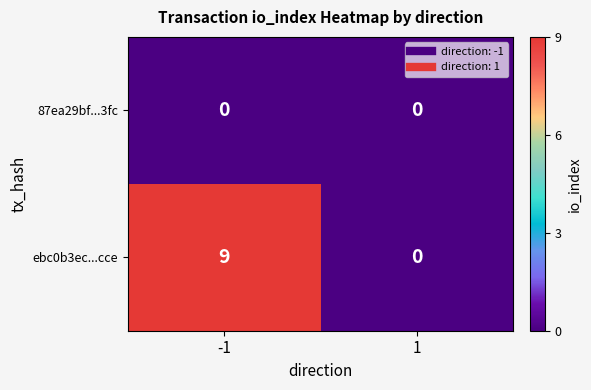

Reading right to left, transcribe all the data shown in this chart.

87ea29bf...3fc: 0	0
ebc0b3ec...cce: 0	9